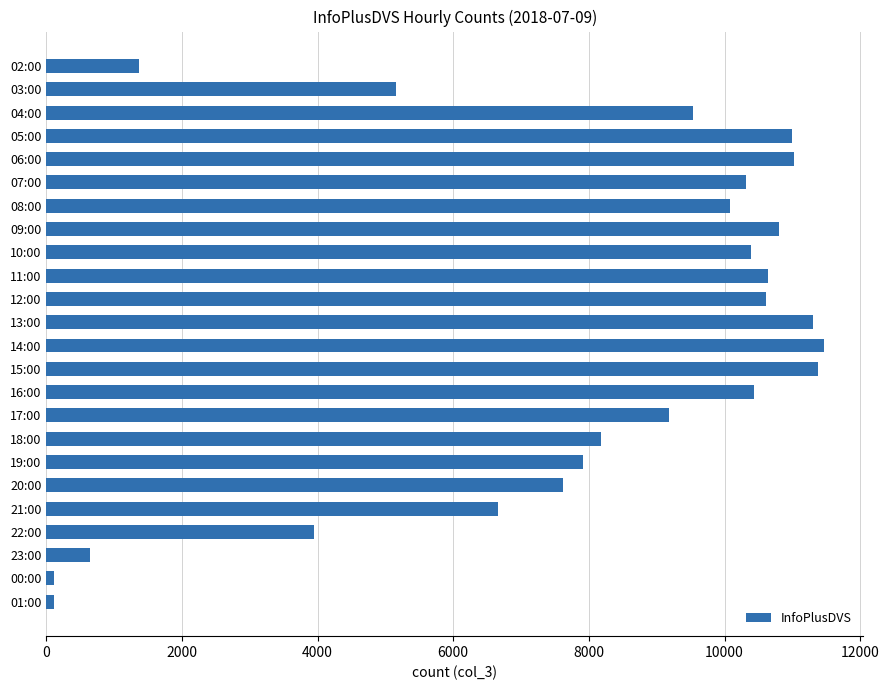

What is the label of the 23rd bar from the bottom?

03:00